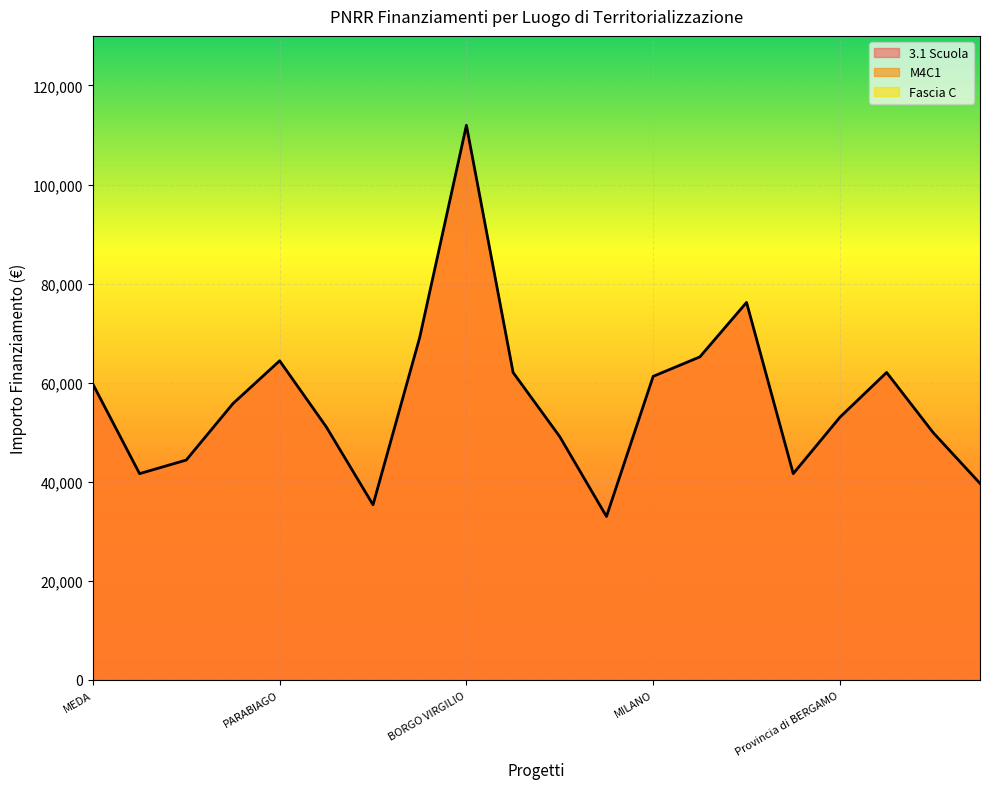

At which label is M4C1 closest to 72472?

BRESCIA